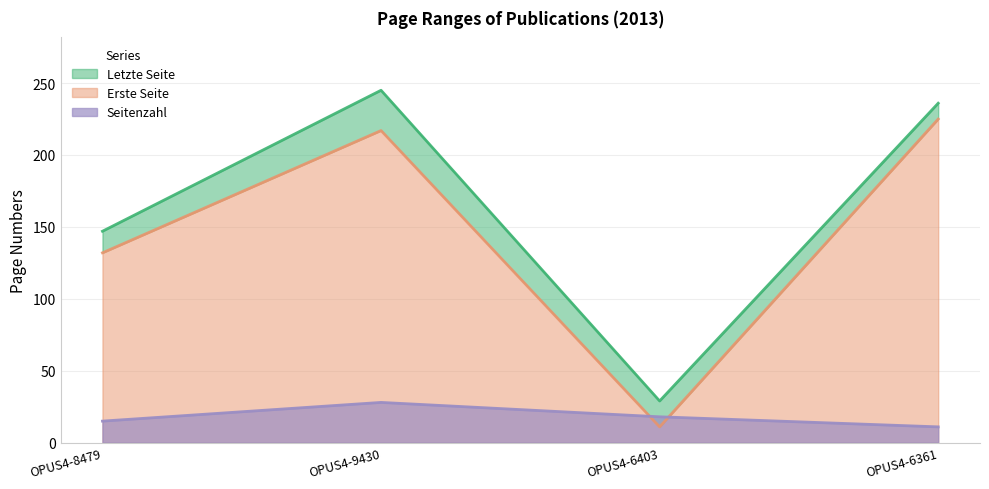

List the series in order of their peak value, highest first.

Letzte Seite, Erste Seite, Seitenzahl